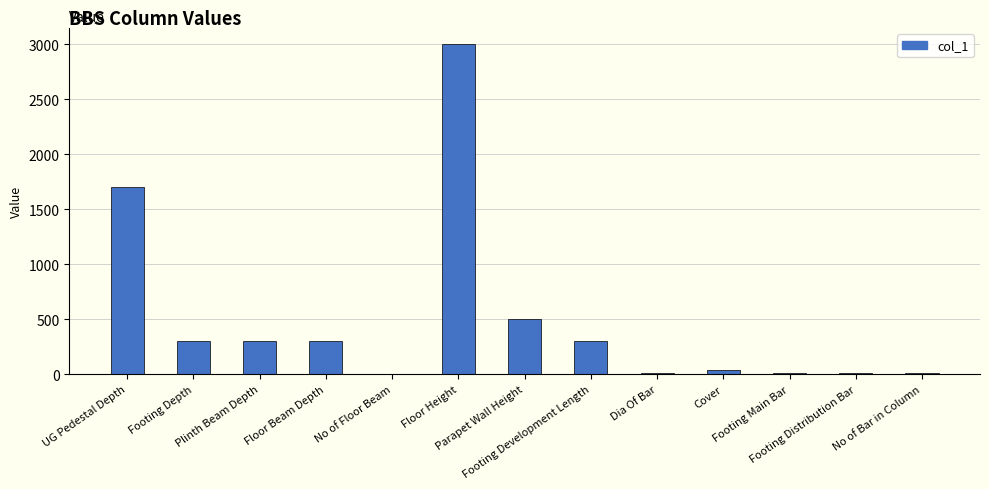

Where is the data nearest to the value 1500?

UG Pedestal Depth